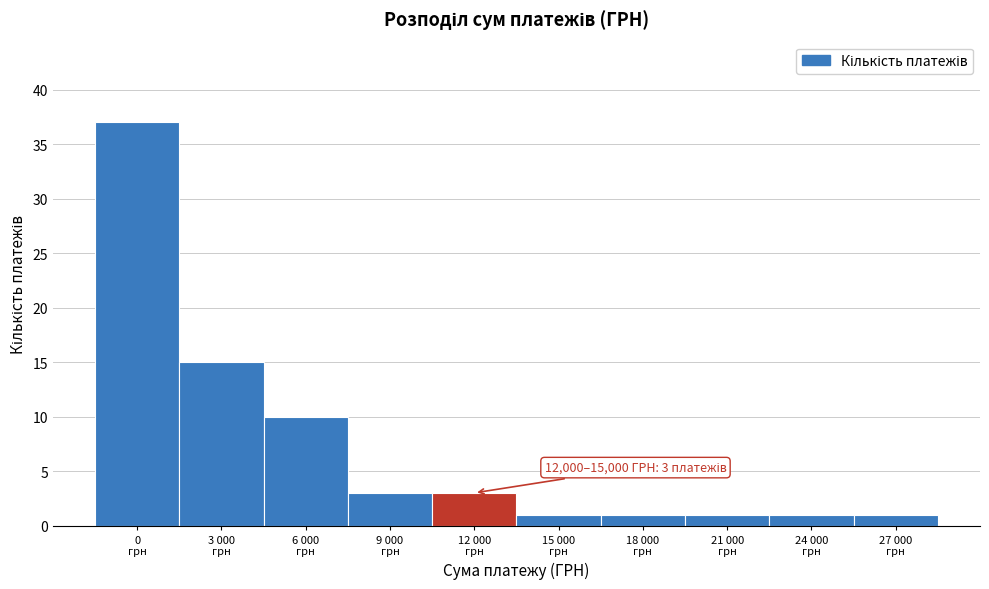

Reading left to right, list all the values displayed in this chart.

37	15	10	3	3	1	1	1	1	1